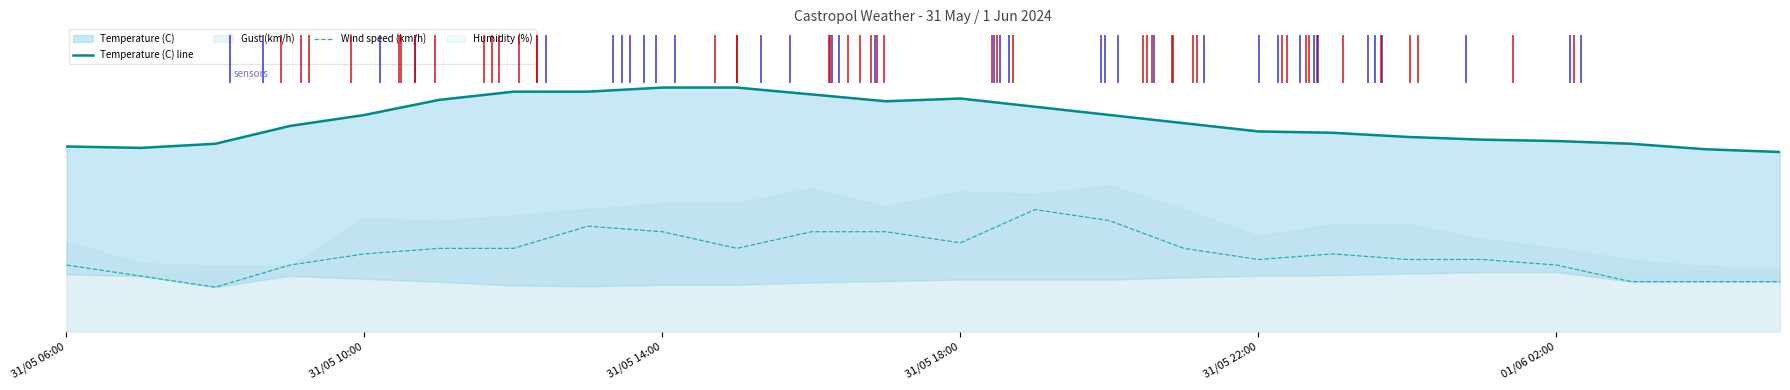

At which label does Wind speed (km/h) first exceed 5?

31/05 10:00